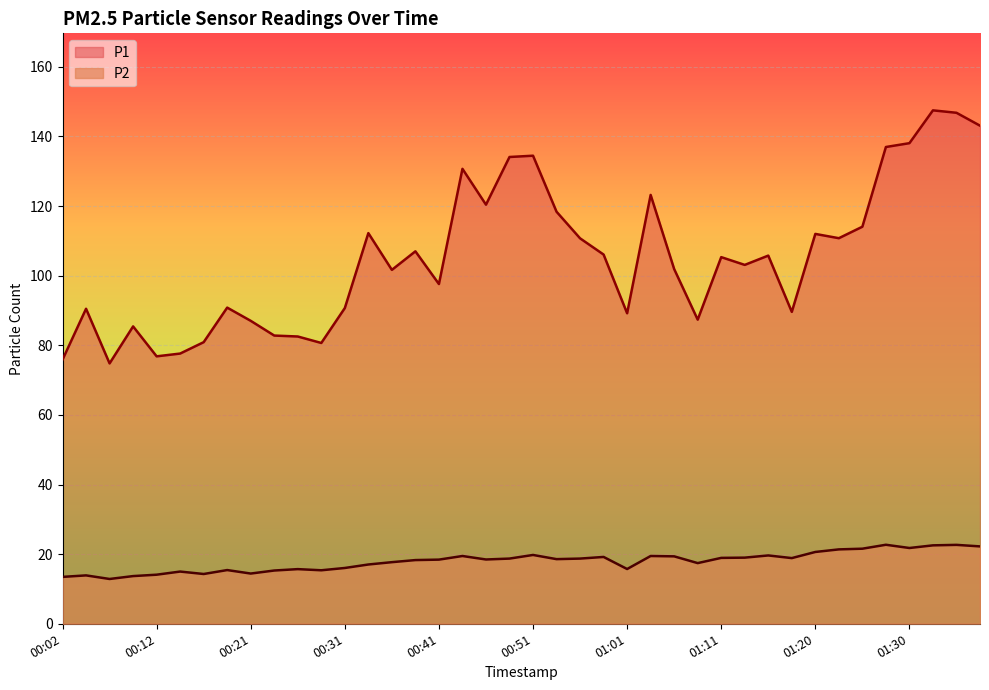

Does the chart display data point markers on the line(s)?

No